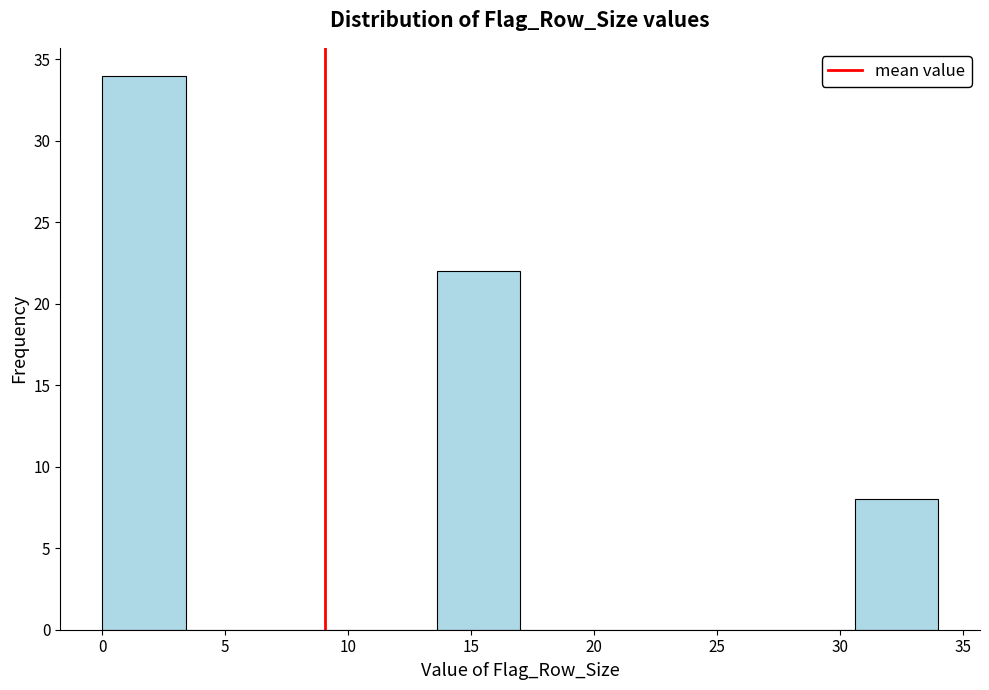

Which range on the x-axis has the tallest bar?

0.0 to 3.4